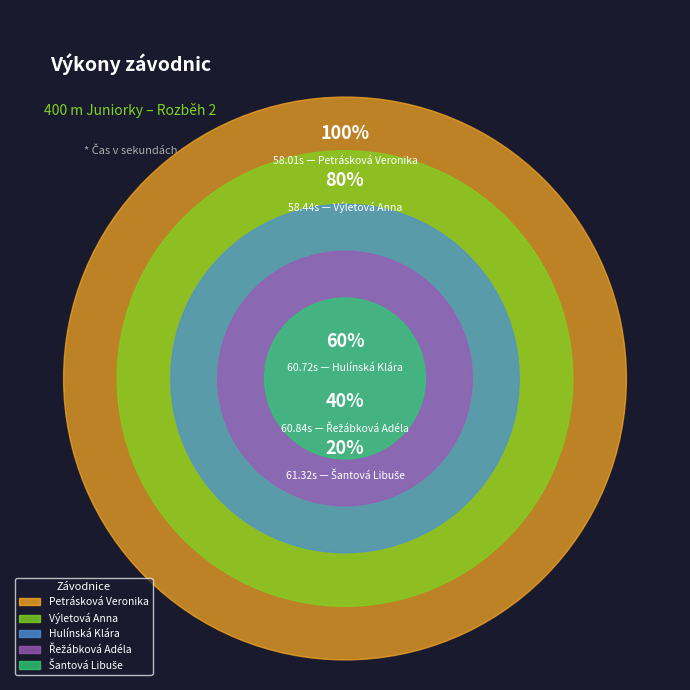

Is there any slice that represents more than half of the pie?

No